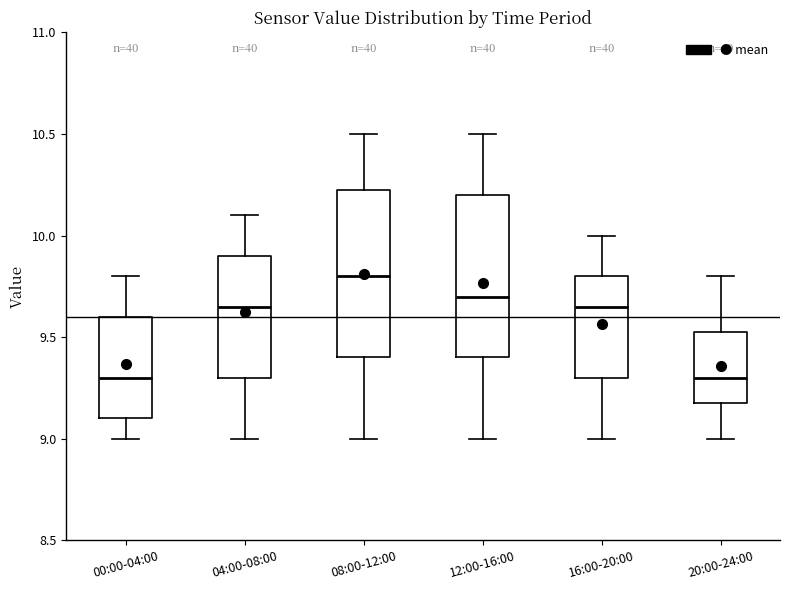

Reading left to right, read every box against the y-axis: the position of its median line, the range the box covers, and the ends of its whiskers. The values are not printed on the chart, so give them approximately, as read against the axis.

00:00-04:00: median 9.30, box 9.10 to 9.60, whiskers 9.00 to 9.80
04:00-08:00: median 9.65, box 9.30 to 9.90, whiskers 9.00 to 10.10
08:00-12:00: median 9.80, box 9.40 to 10.25, whiskers 9.00 to 10.50
12:00-16:00: median 9.70, box 9.40 to 10.20, whiskers 9.00 to 10.50
16:00-20:00: median 9.65, box 9.30 to 9.80, whiskers 9.00 to 10.00
20:00-24:00: median 9.30, box 9.20 to 9.55, whiskers 9.00 to 9.80